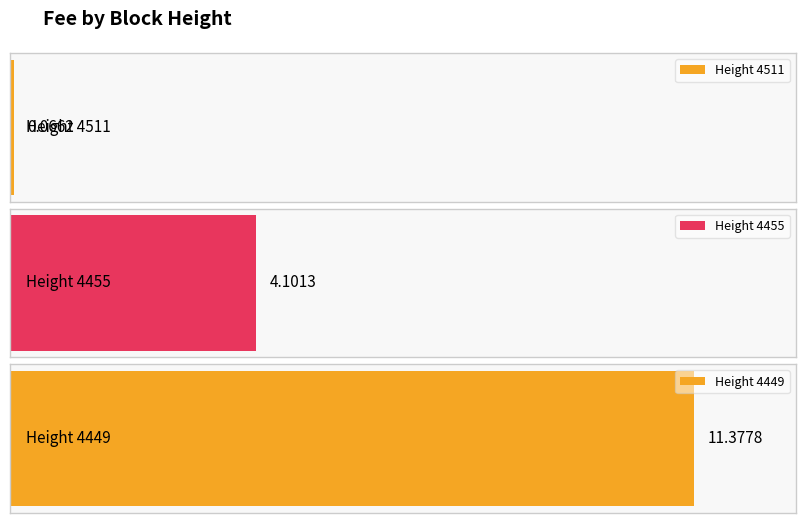

List the labels in order of value, smallest first.

4511, 4455, 4449